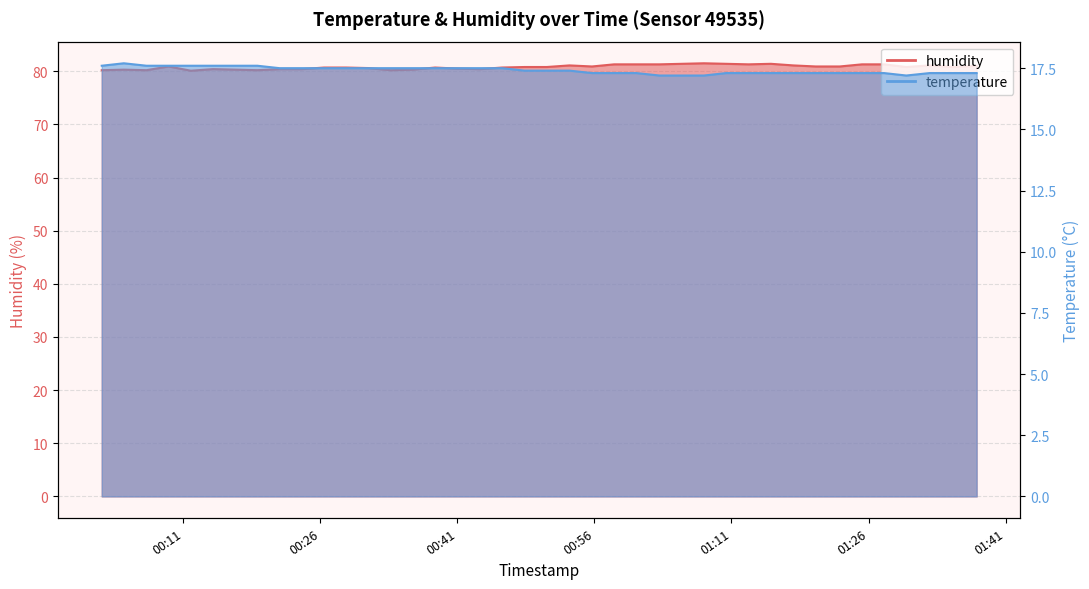

True or false: humidity has a value of 132.4 at 2023-05-21T00:38:33.

False